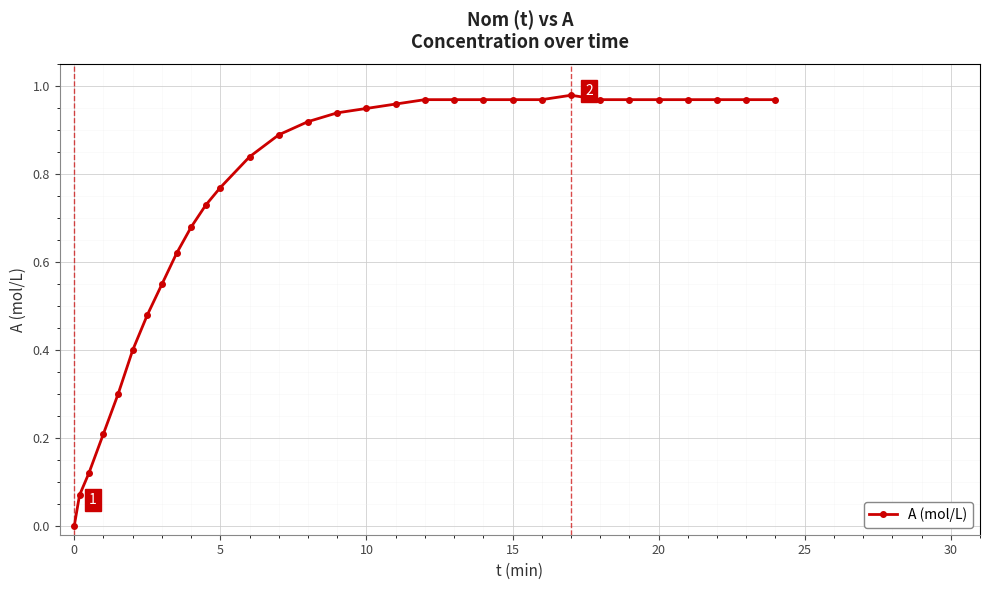

What is the sum of all values?

23.1